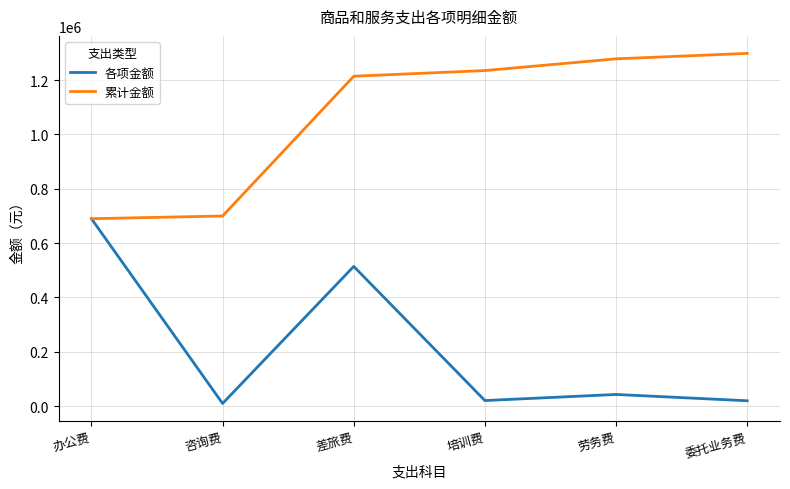

What is the spread (max minus min) of values at 培训费?

1214177.8